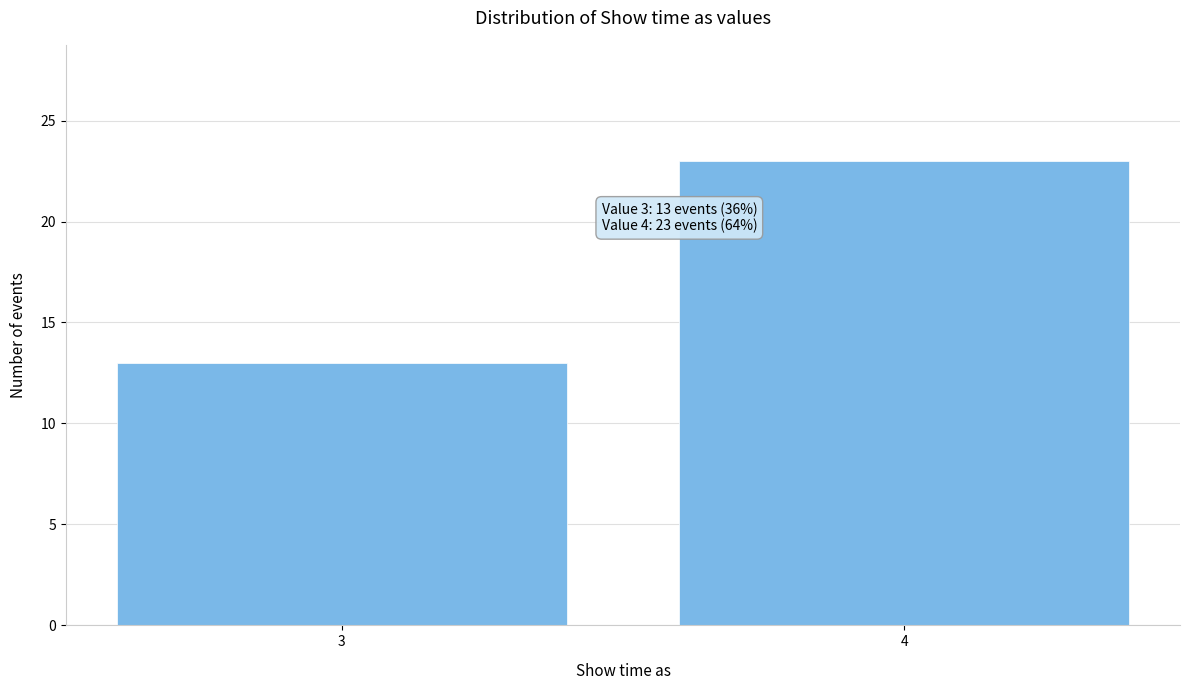

Reading left to right, what are all the values shown in this chart?

3=13	4=23